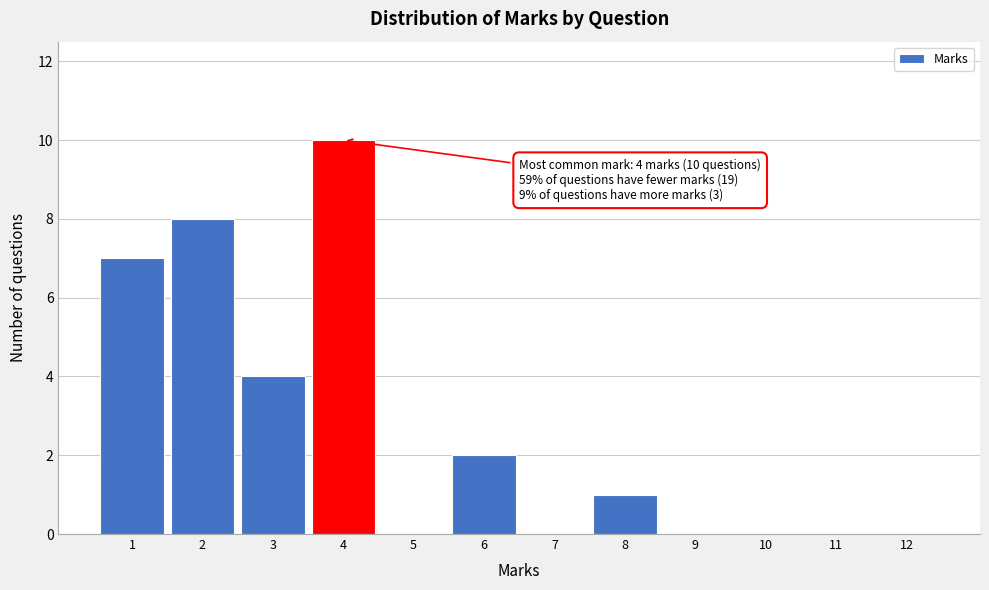

Which range on the x-axis has the tallest bar?

3.5 to 4.5